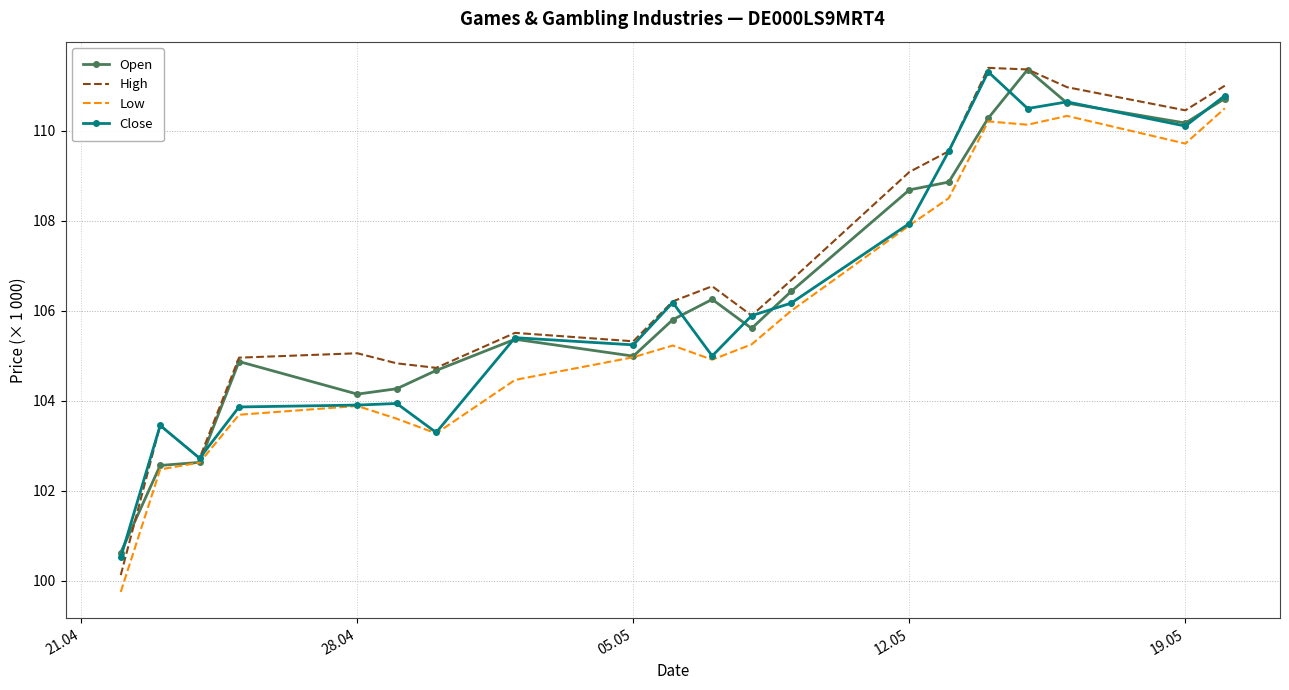

Which series has the largest range (max minus min)?

High